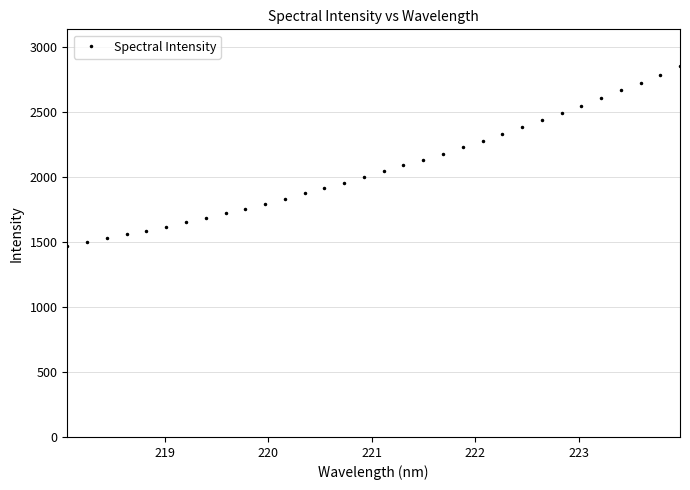

What is the maximum value shown in the chart?

2853.2